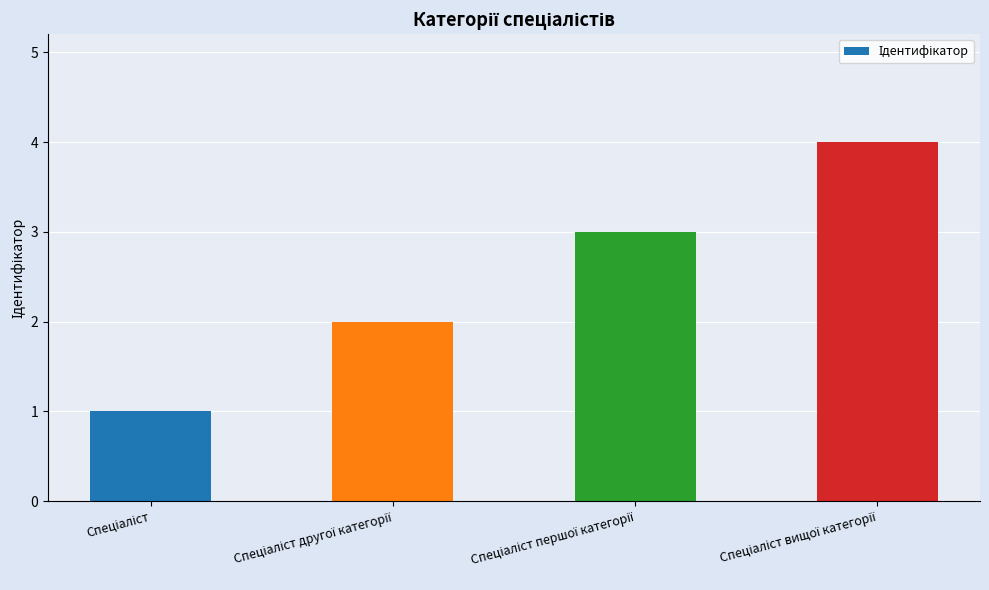

What is the difference between the maximum and minimum values?

3